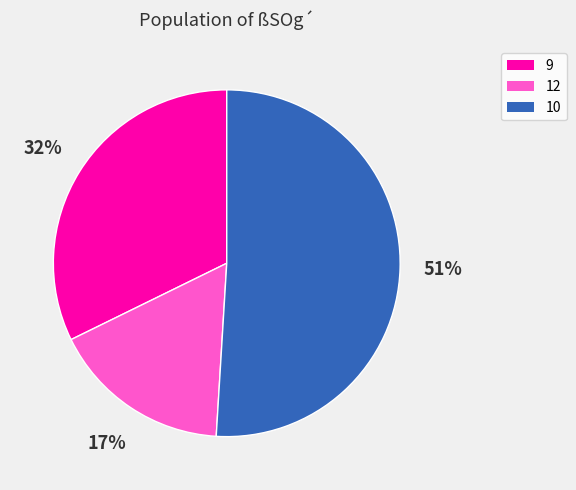

Is the sum of 10 and 9 greater than half?

Yes